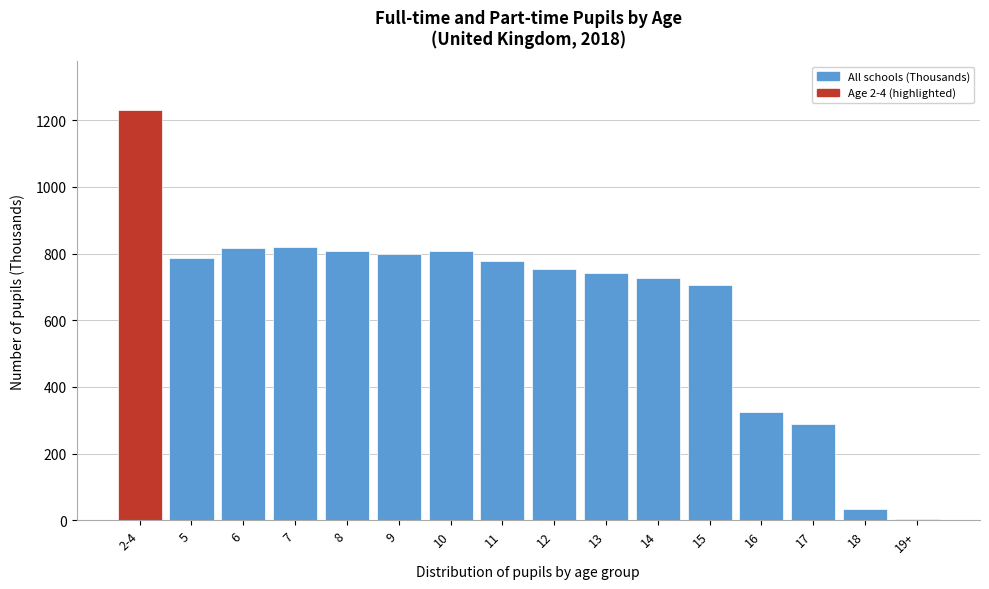

What is the ratio of the value at 11 to the value at 8?

1.0